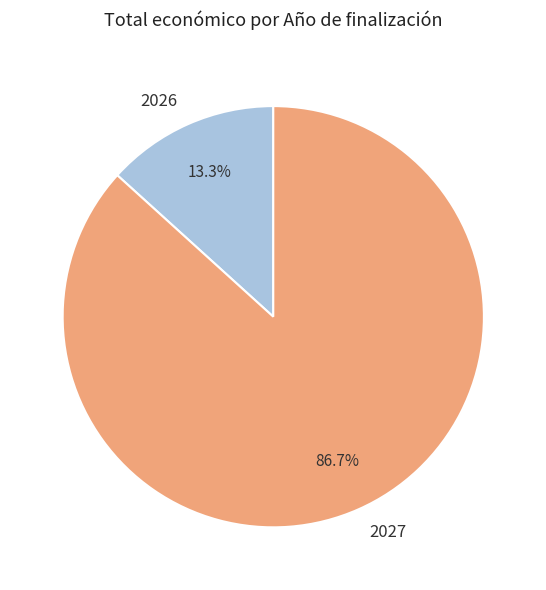

Between 2027 and 2026, which is larger?

2027